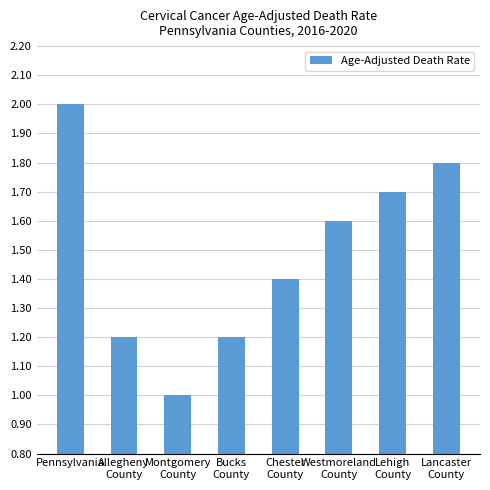

Which has a higher value, Bucks
County or Chester
County?

Chester
County